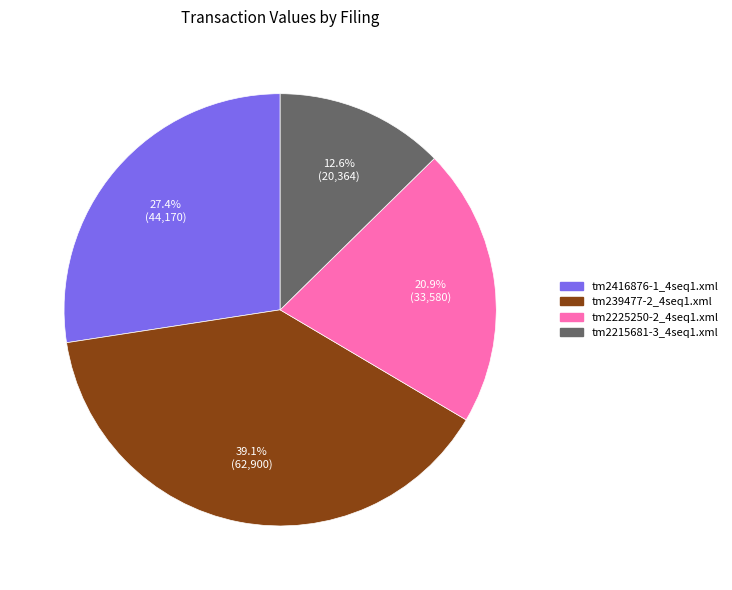

The tm2225250-2_4seq1.xml slice represents 21% of the pie. True or false?

True